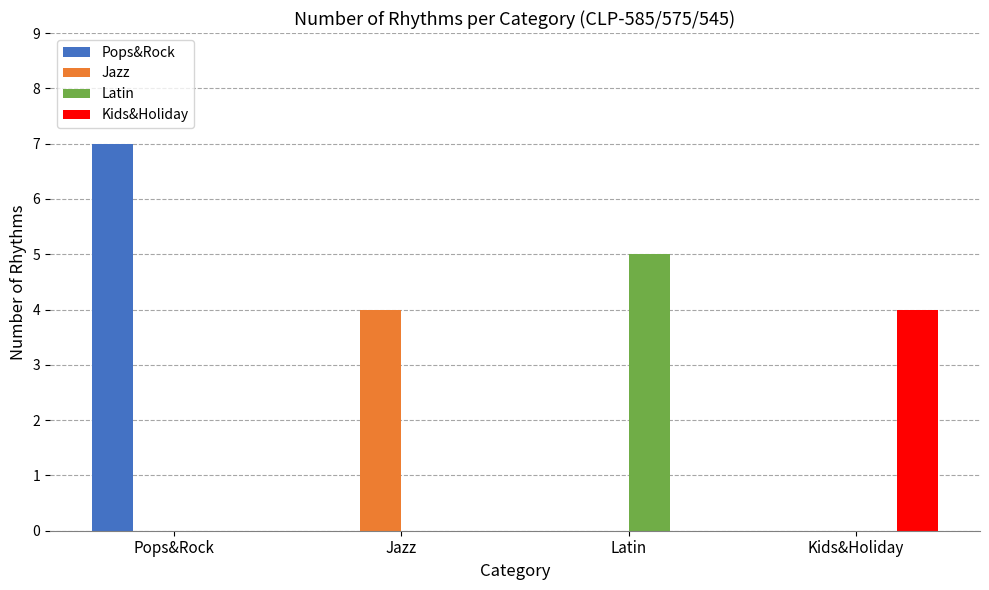

Which category has the highest value across all series?

Pops&Rock